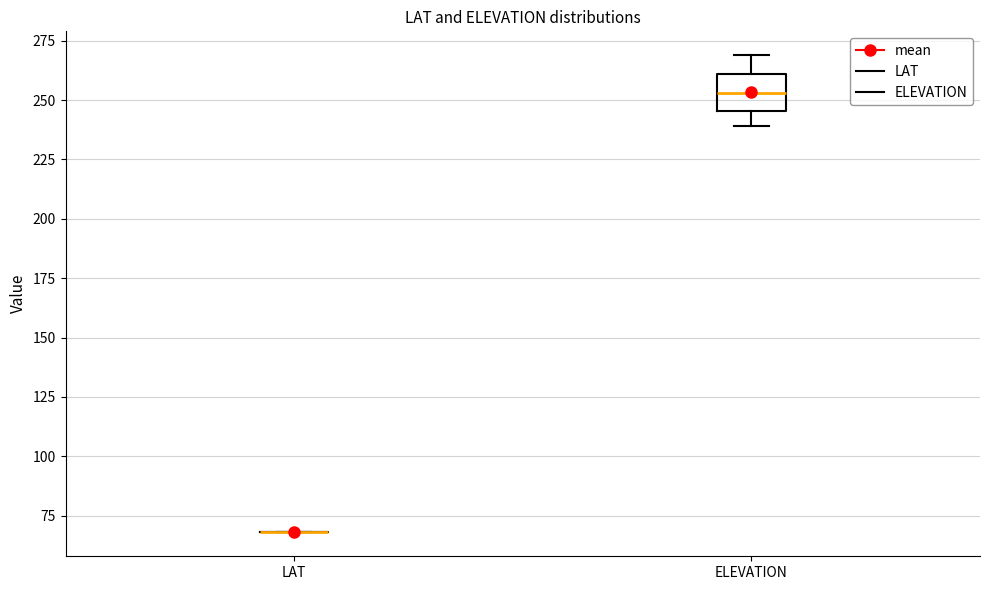

Reading left to right, read every box against the y-axis: the position of its median line, the range the box covers, and the ends of its whiskers. The values are not printed on the chart, so give them approximately, as read against the axis.

LAT: box collapsed to a line at 70, whiskers 70 to 70
ELEVATION: median 255, box 245 to 260, whiskers 240 to 270